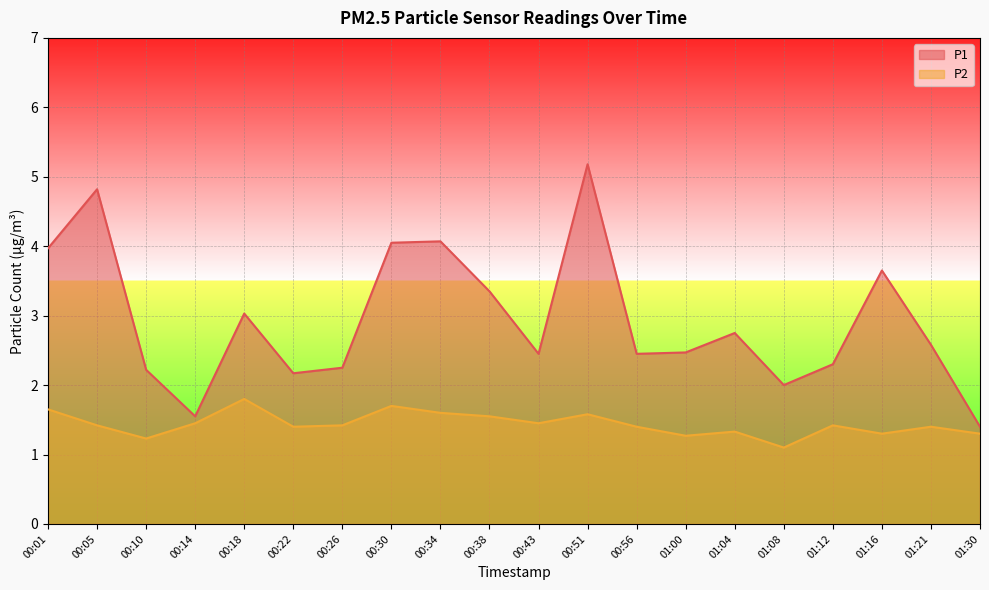

How many lines are shown in the chart?

2